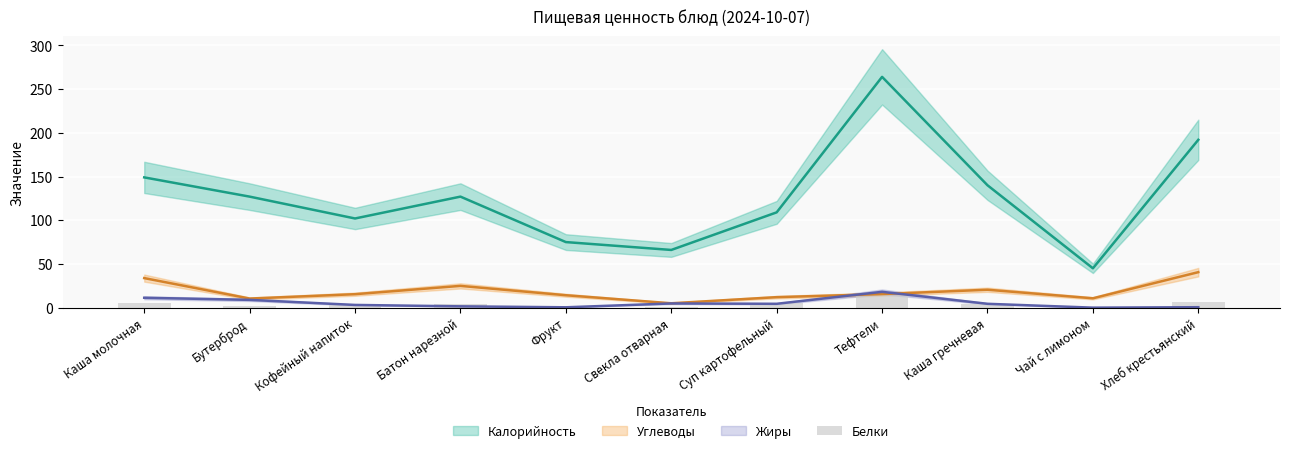

Are the bars horizontal?

No